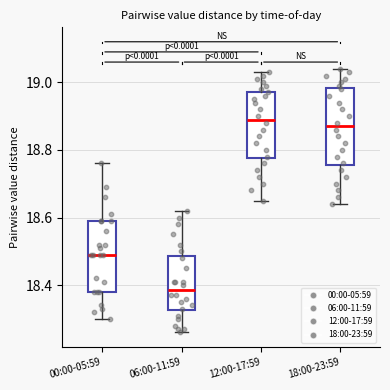

Where does the lower whisker of the box for 12:00-17:59 end on the y-axis? The values are not printed on the chart, so give them approximately, as read against the axis.

18.66